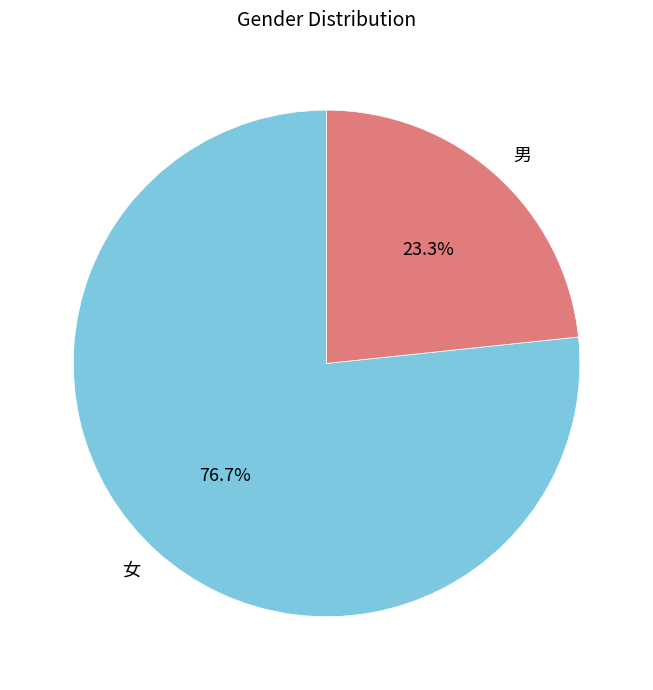

Approximately how many times larger is the value at 女 compared to 男?

3.3